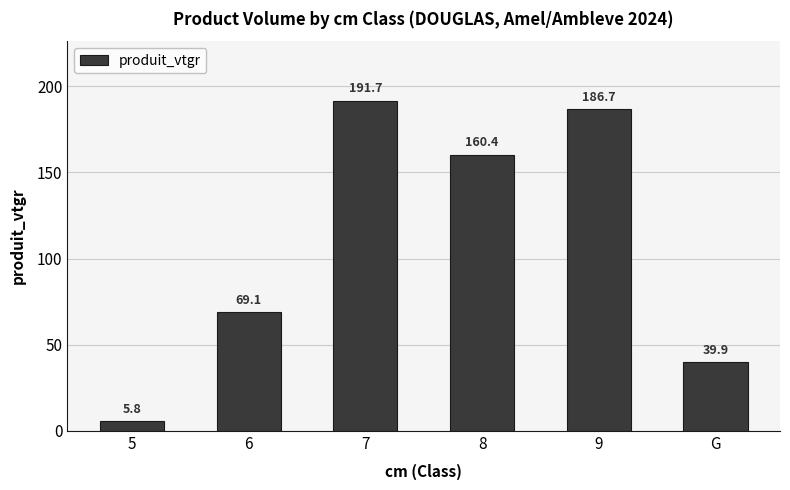

How many series are shown in this chart?

1